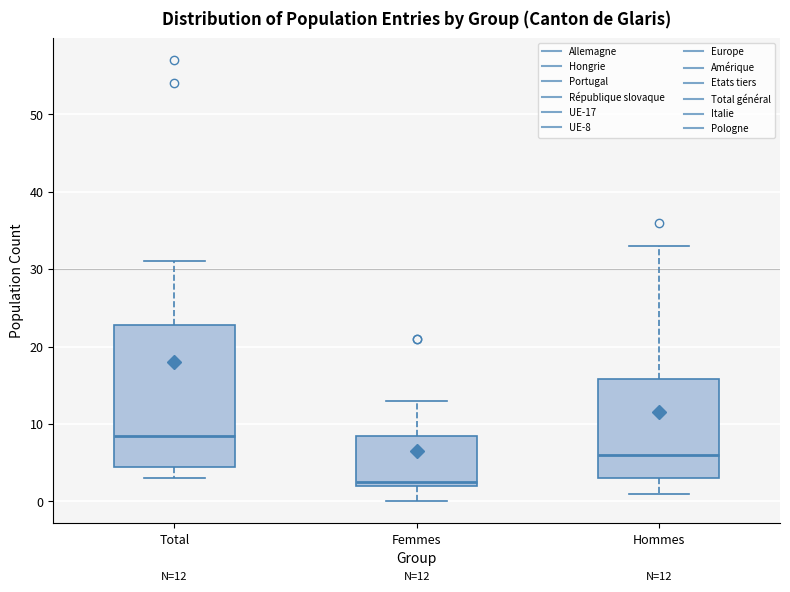

Which box is the tallest, from its lower edge to its upper edge?

Total